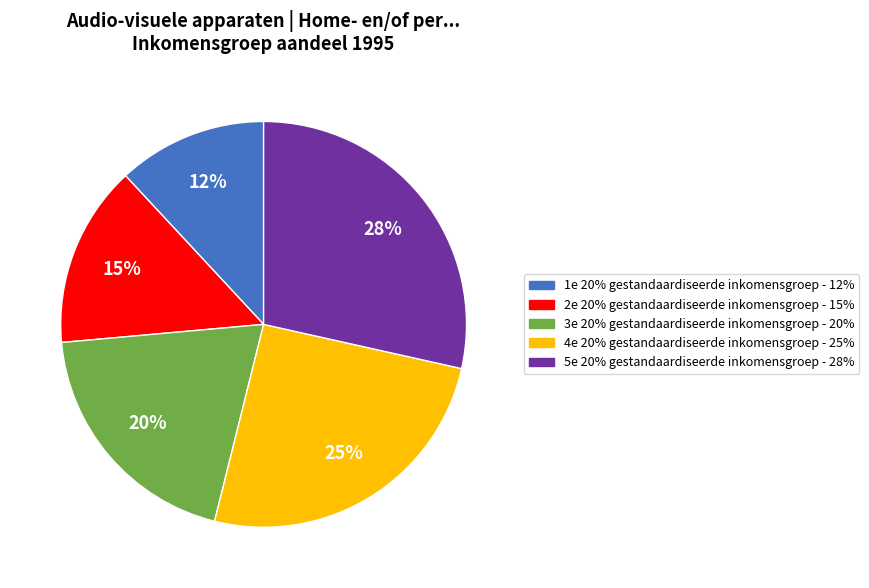

To the nearest percent, what is the average slice percentage?

20%